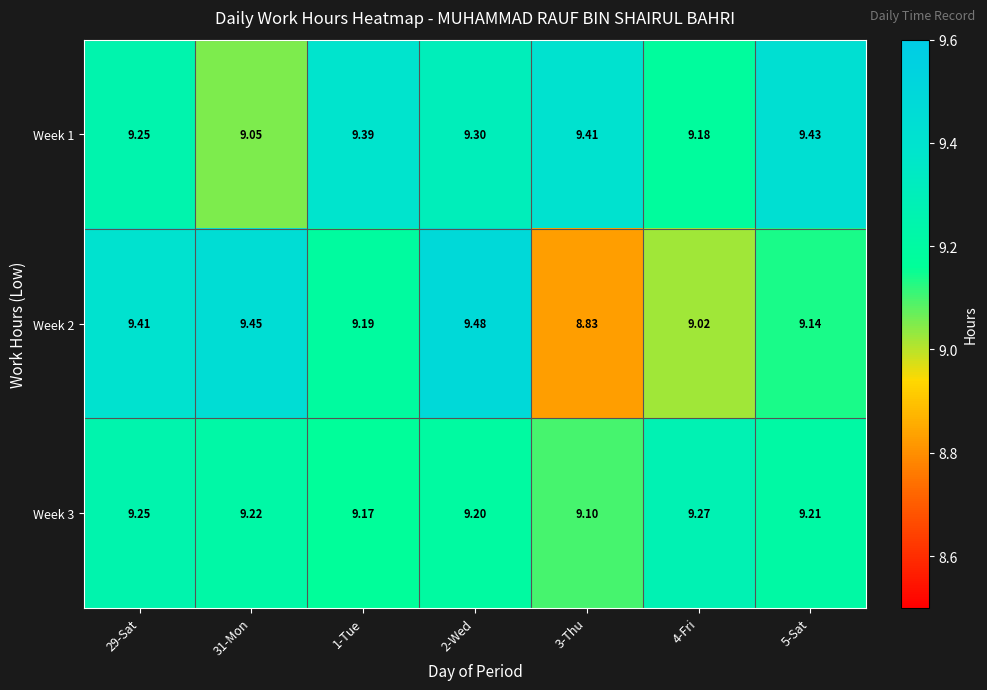

Rank the series at 5-Sat from lowest to highest value.

Week 2, Week 3, Week 1